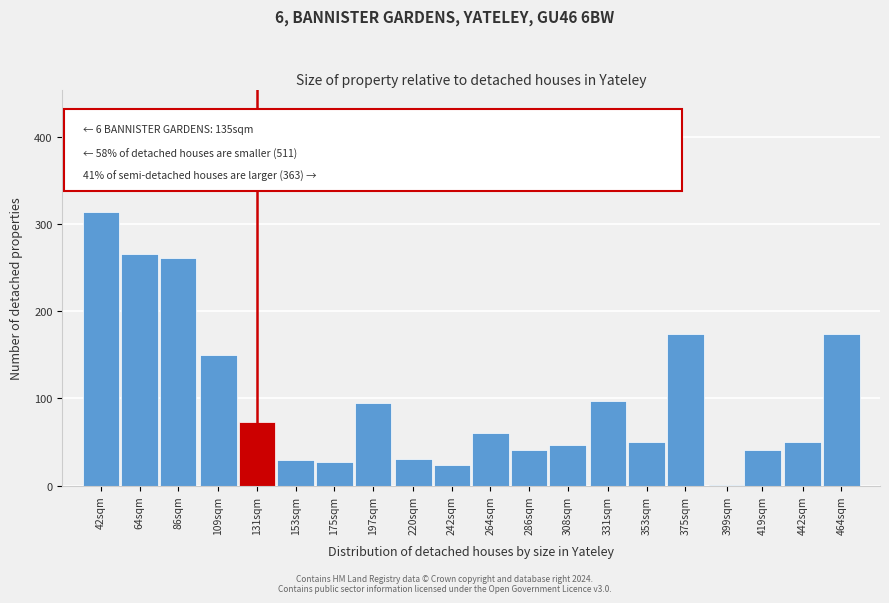

Reading left to right, what are all the values shown in this chart?

42sqm=313	64sqm=265	86sqm=261	109sqm=150	131sqm=73	153sqm=29	175sqm=27	197sqm=95	220sqm=31	242sqm=24	264sqm=60	286sqm=41	308sqm=47	331sqm=97	353sqm=50	375sqm=174	399sqm=1	419sqm=41	442sqm=50	464sqm=174